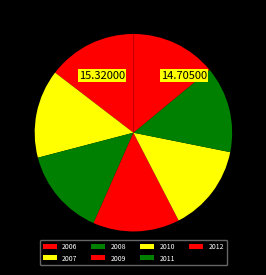

How many segments does this pie chart have?

7